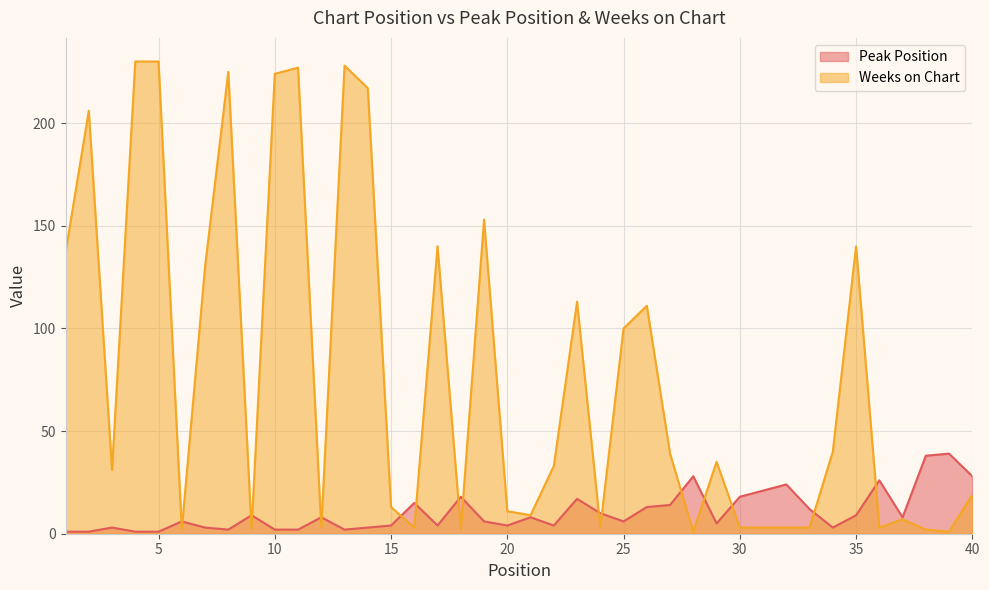

Where is the first local minimum for Peak Position?

8